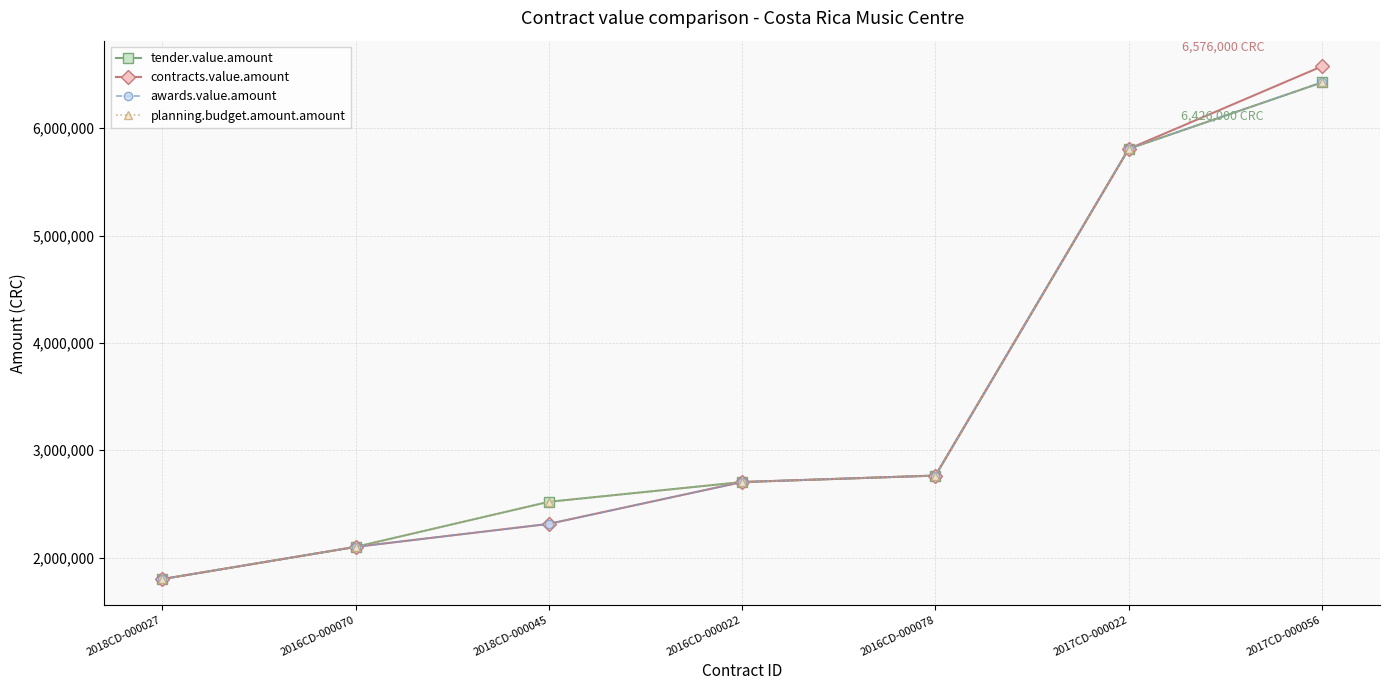

Reading right to left, what are all the values shown in this chart?

tender.value.amount: 2017CD-000056=6426000.0	2017CD-000022=5807142.0	2016CD-000078=2764283.0	2016CD-000022=2704000.0	2018CD-000045=2520000.0	2016CD-000070=2100000.0	2018CD-000027=1800000.0
contracts.value.amount: 2017CD-000056=6576000.0	2017CD-000022=5807142.0	2016CD-000078=2764283.0	2016CD-000022=2704000.0	2018CD-000045=2314415.5	2016CD-000070=2100000.0	2018CD-000027=1800000.0
awards.value.amount: 2017CD-000056=6426000.0	2017CD-000022=5807142.0	2016CD-000078=2764283.0	2016CD-000022=2704000.0	2018CD-000045=2314415.5	2016CD-000070=2100000.0	2018CD-000027=1800000.0
planning.budget.amount.amount: 2017CD-000056=6426000.0	2017CD-000022=5807142.0	2016CD-000078=2764283.0	2016CD-000022=2704000.0	2018CD-000045=2520000.0	2016CD-000070=2100000.0	2018CD-000027=1800000.0